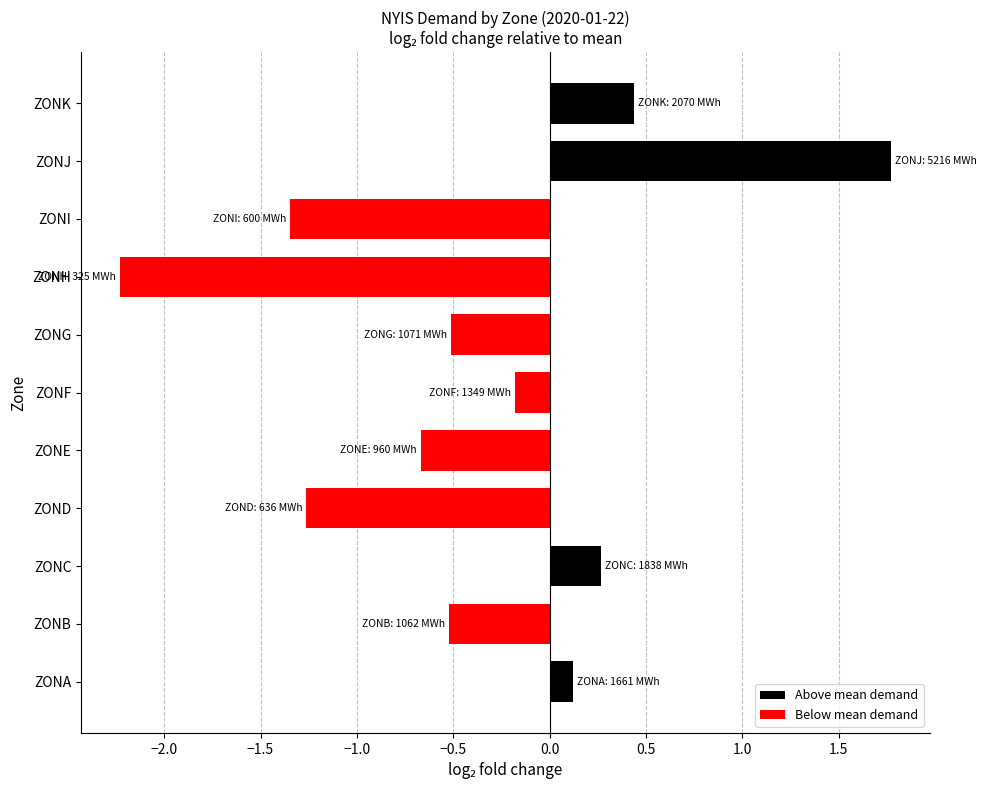

Is it true that the value at ZONJ is 1.8?

True